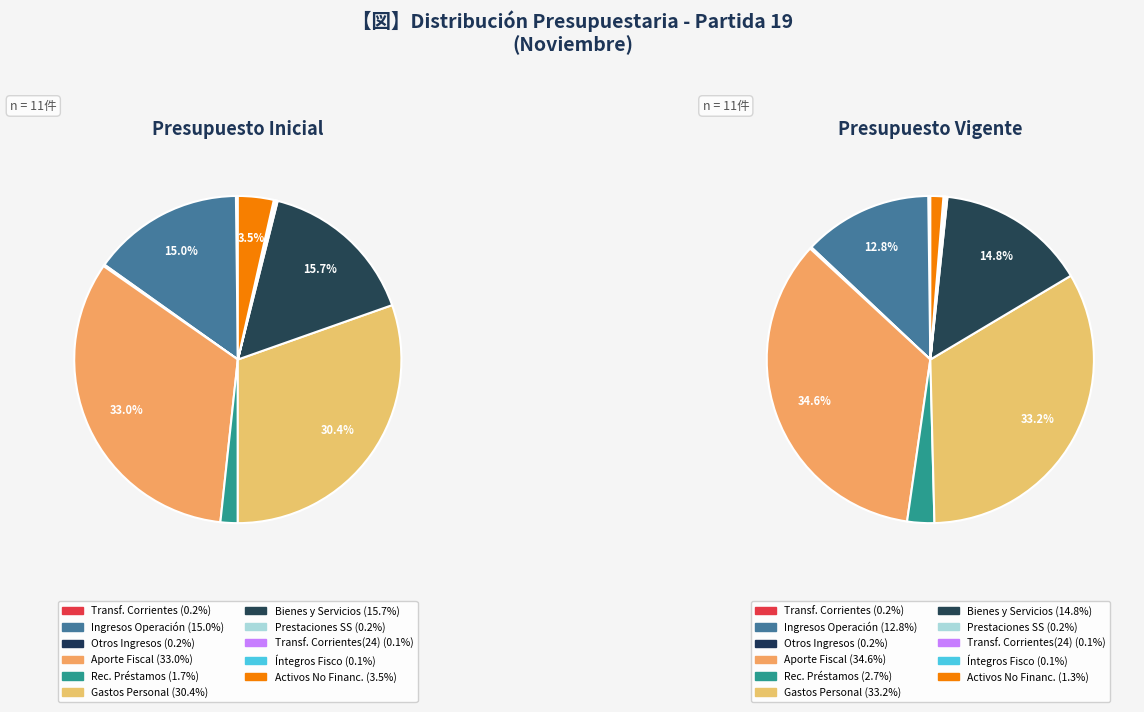

To the nearest percent, what is the difference between the 8 and 3 slice percentages?

33%